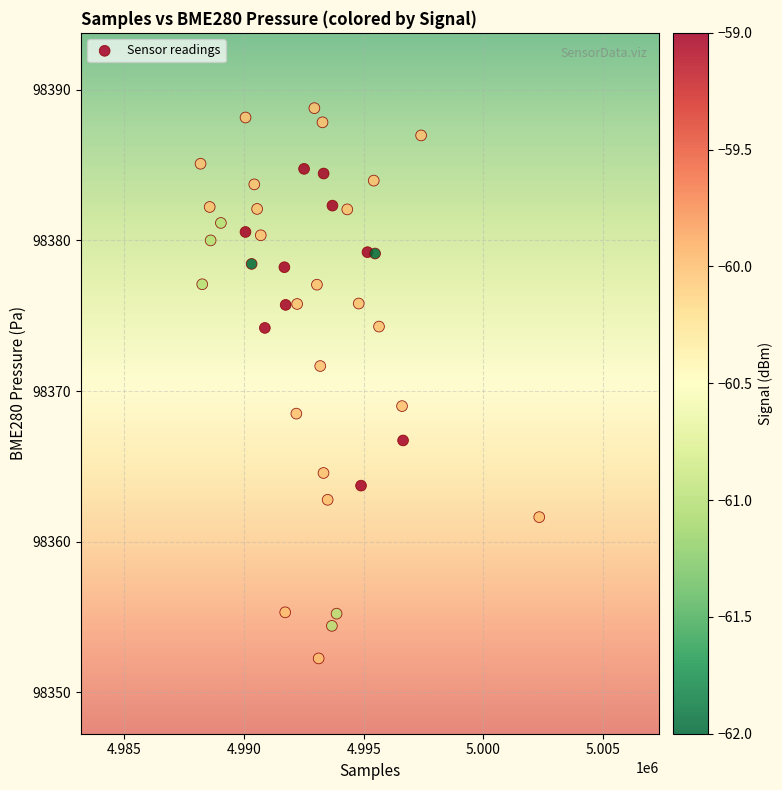

What Y value in the scatter plot is closest to 98370?

98369.0